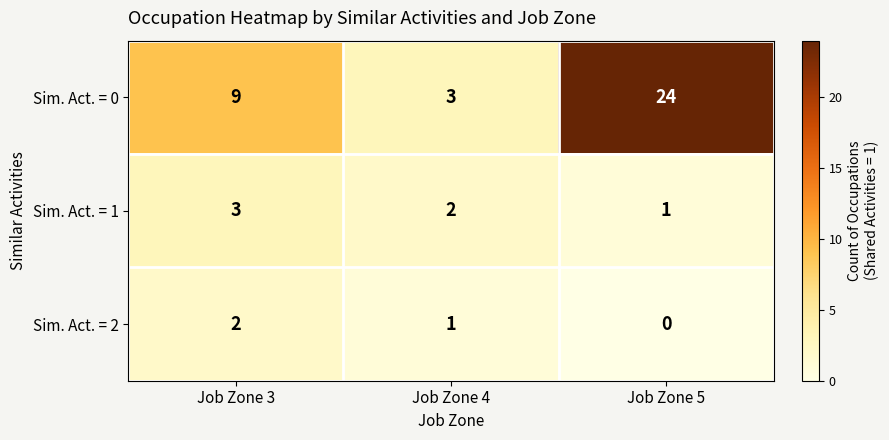

The Sim. Act. = 2 series shows 0 at Job Zone 5. True or false?

True